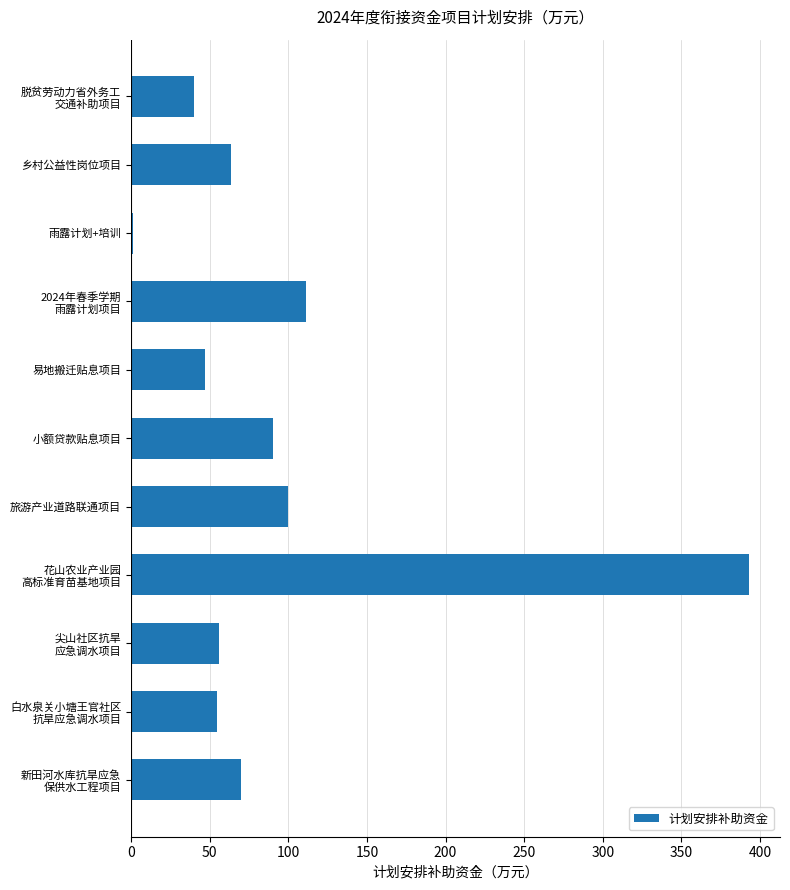

What is the sum of all values?

1027.0